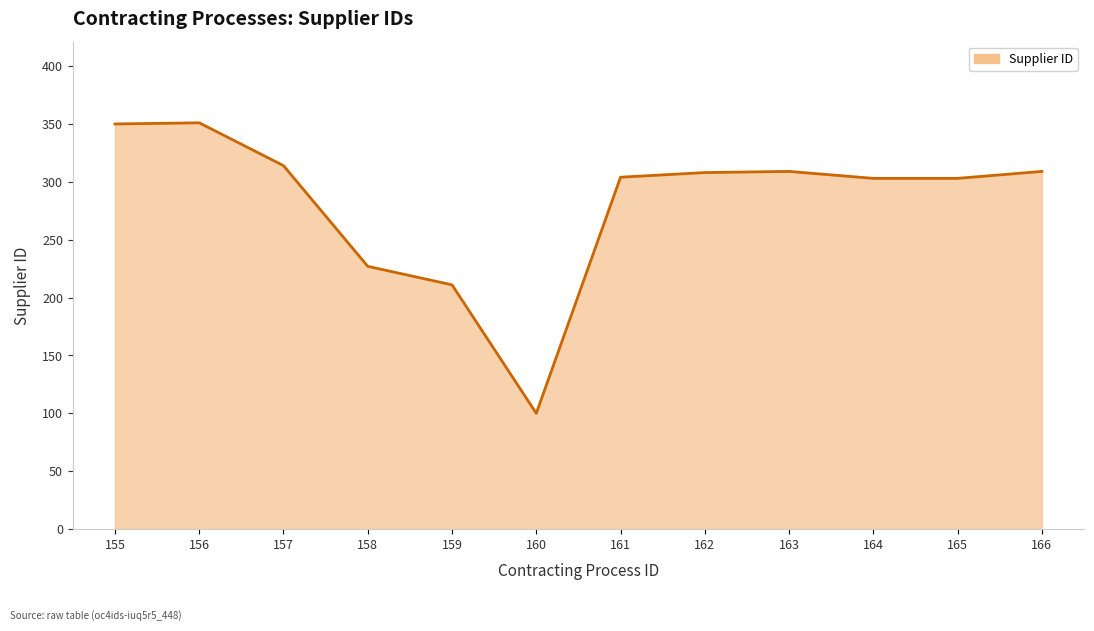

What is the average value?

282